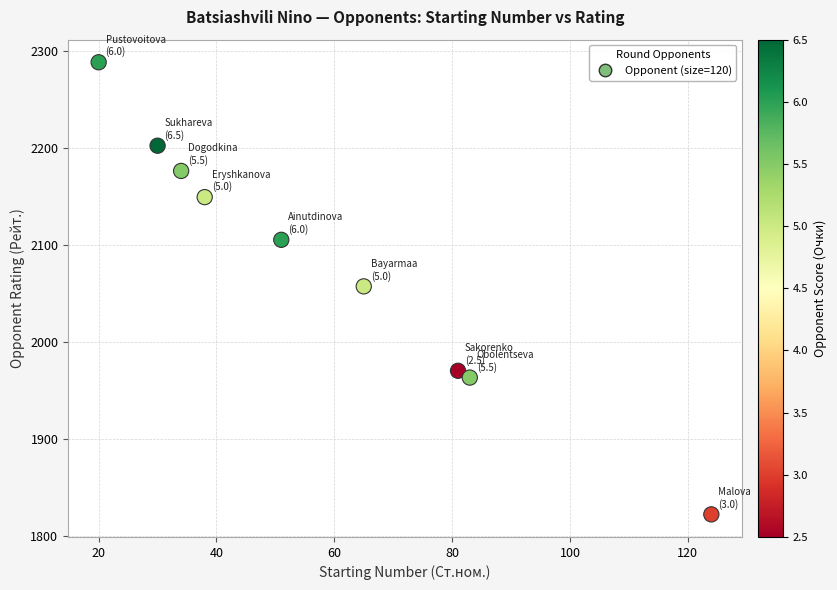

What is the range of X values (max minus min)?

104